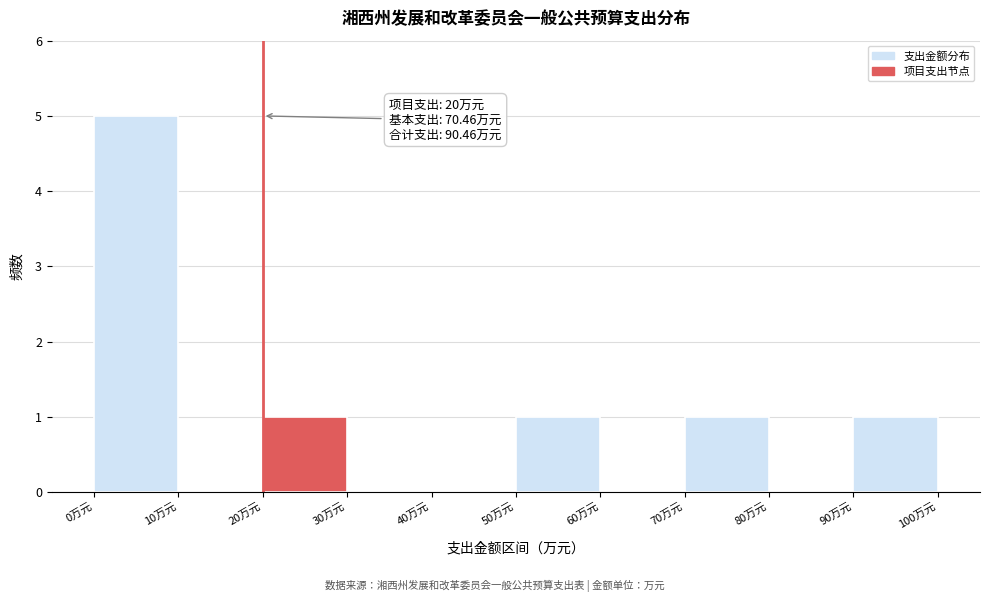

Which range on the x-axis has the tallest bar?

0 to 10